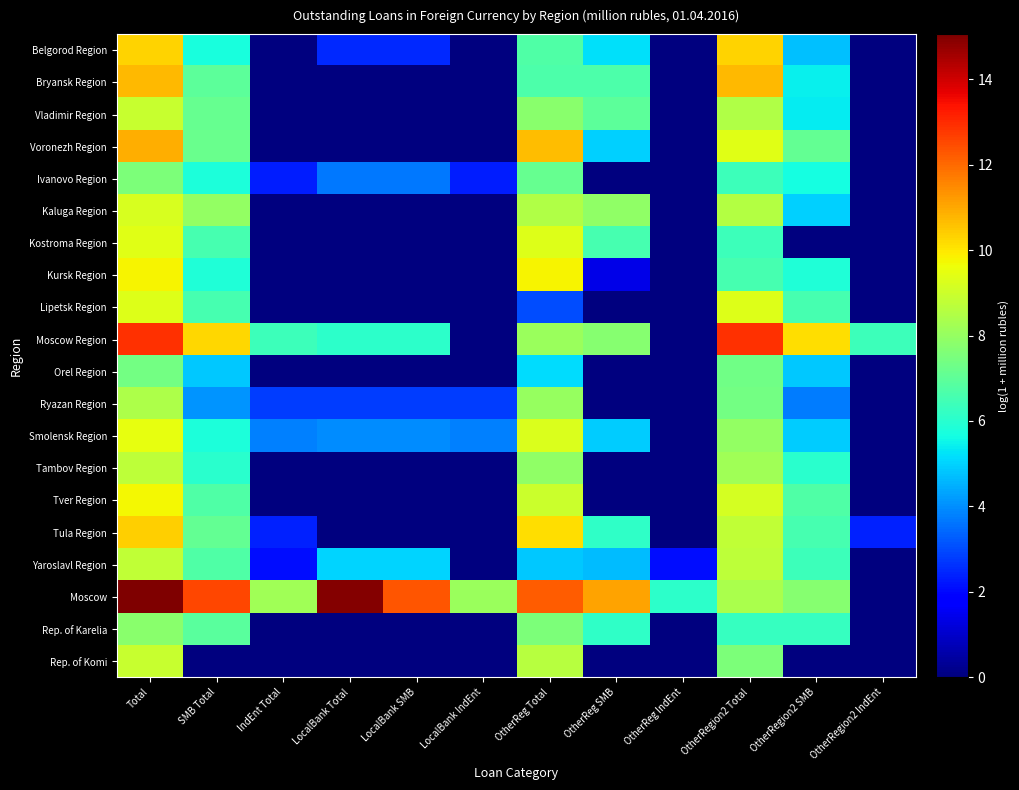

At how many categories does at least one series exceed 4?

12